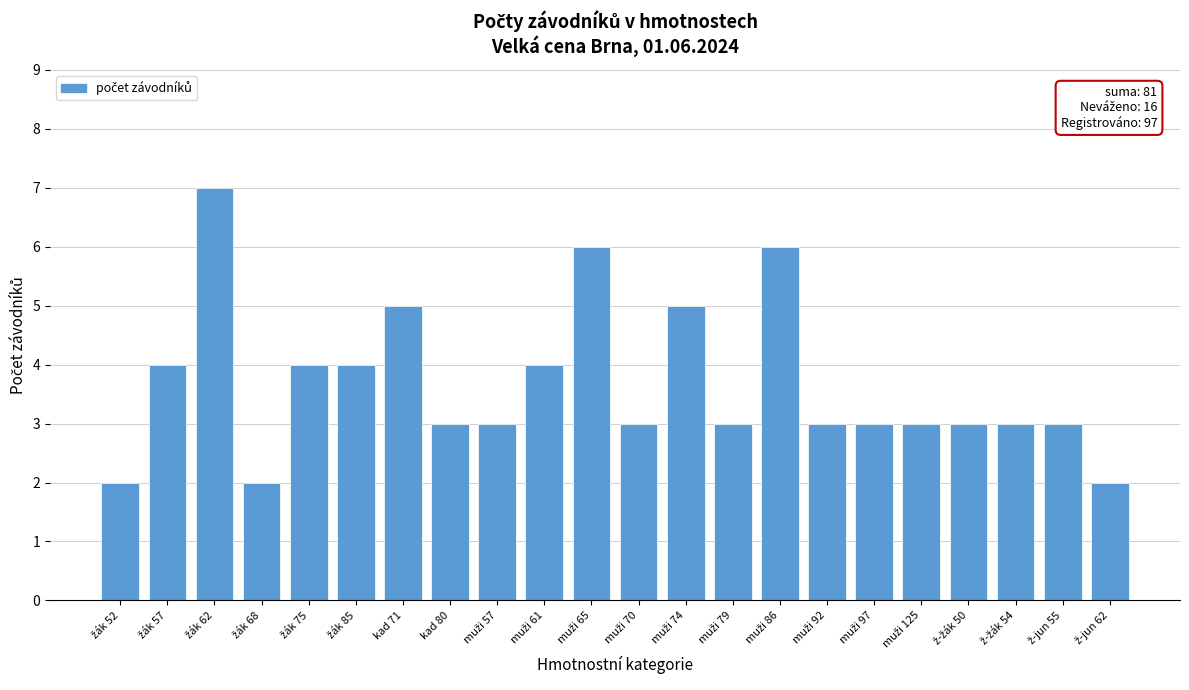

Reading left to right, list all the values displayed in this chart.

2	4	7	2	4	4	5	3	3	4	6	3	5	3	6	3	3	3	3	3	3	2